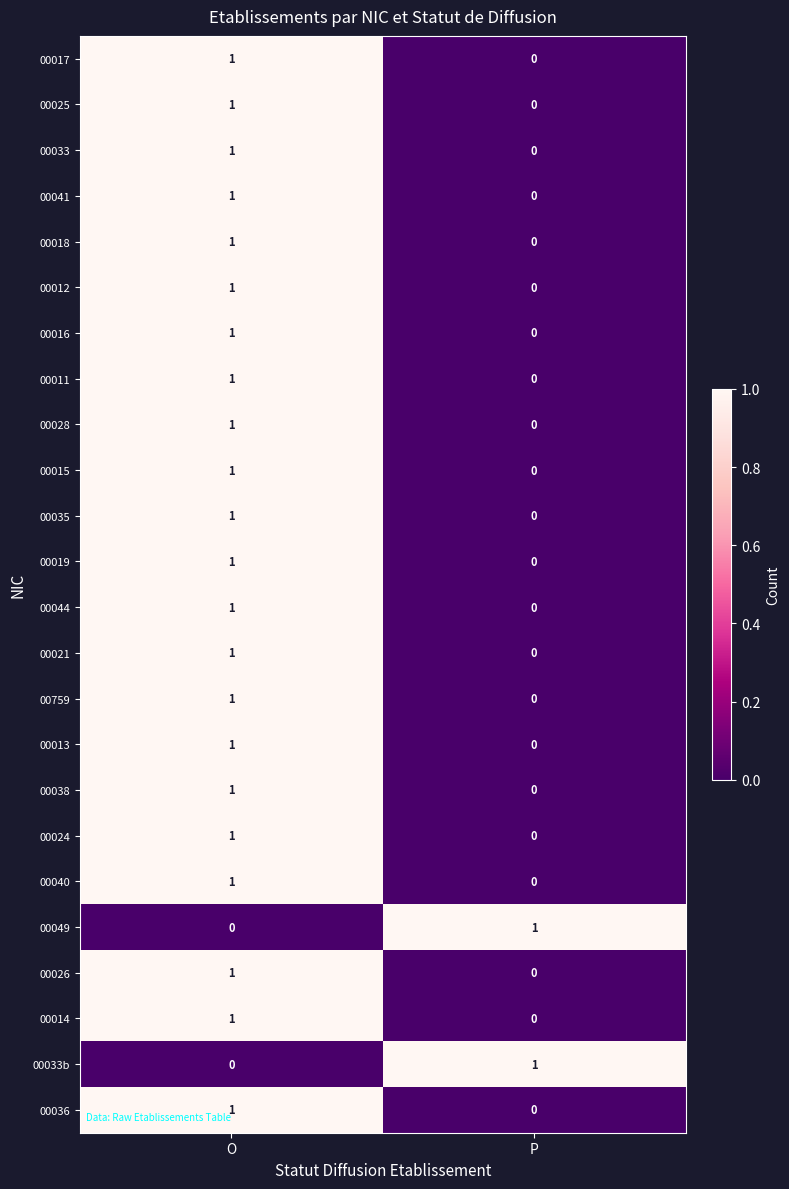

How many distinct data groups are displayed?

24